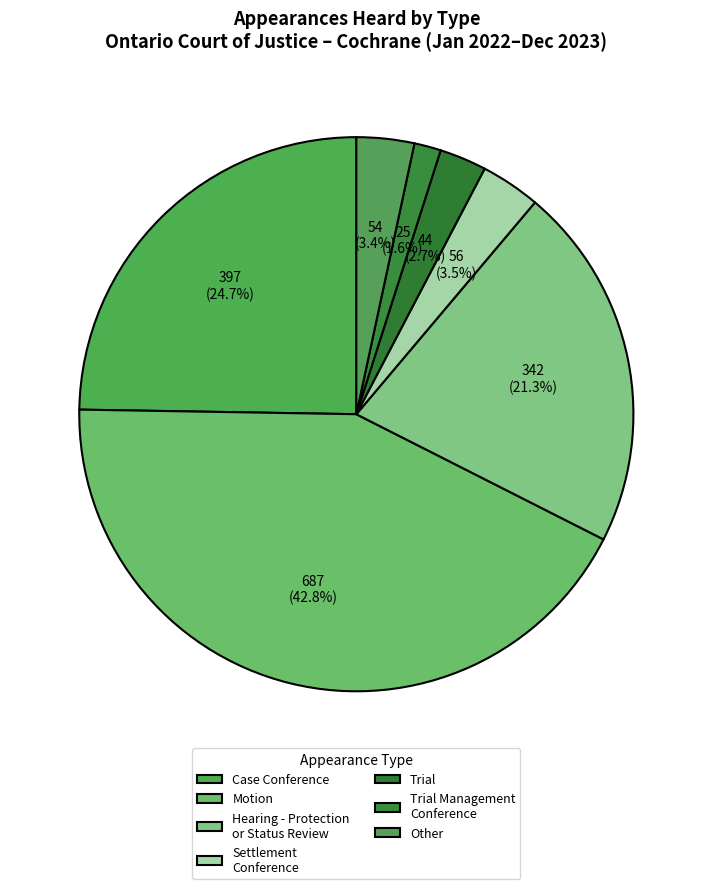

To the nearest percent, what is the combined percentage of Hearing - Protection or Status Review and Case Conference?

46%